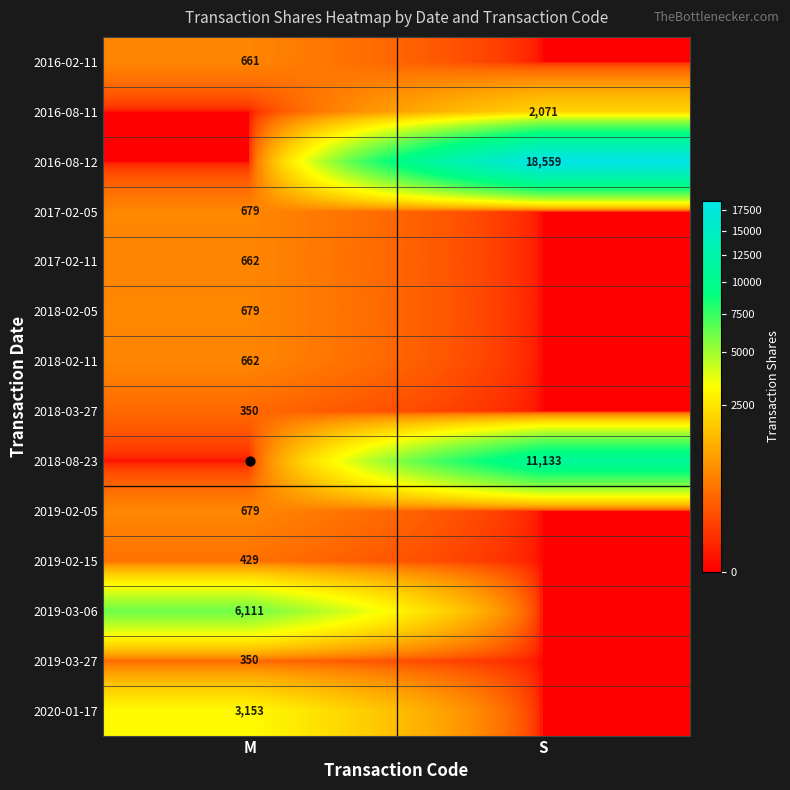

At which category is the sum across all series the highest?

S